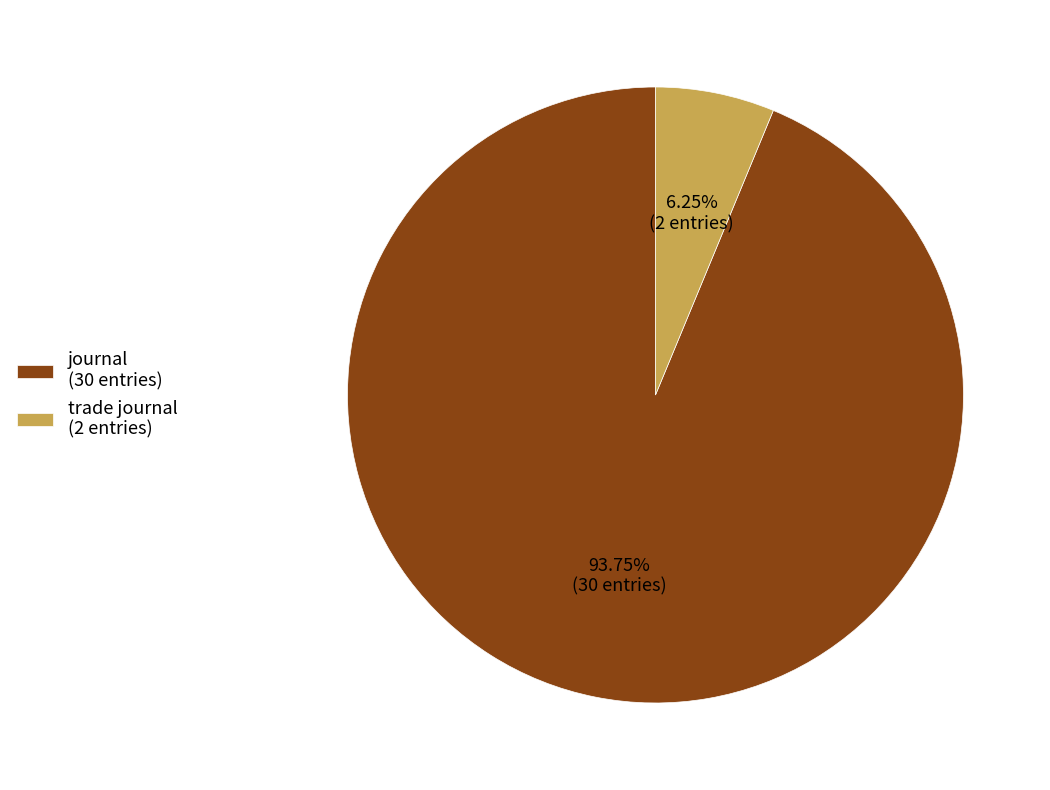

Is the sum of journal (30 entries) and trade journal (2 entries) greater than half?

Yes